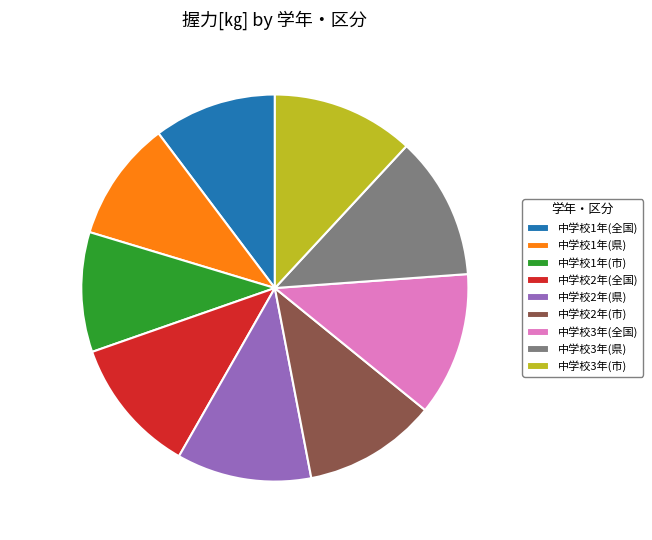

Is it true that 中学校3年(全国) is 26% of the pie?

False